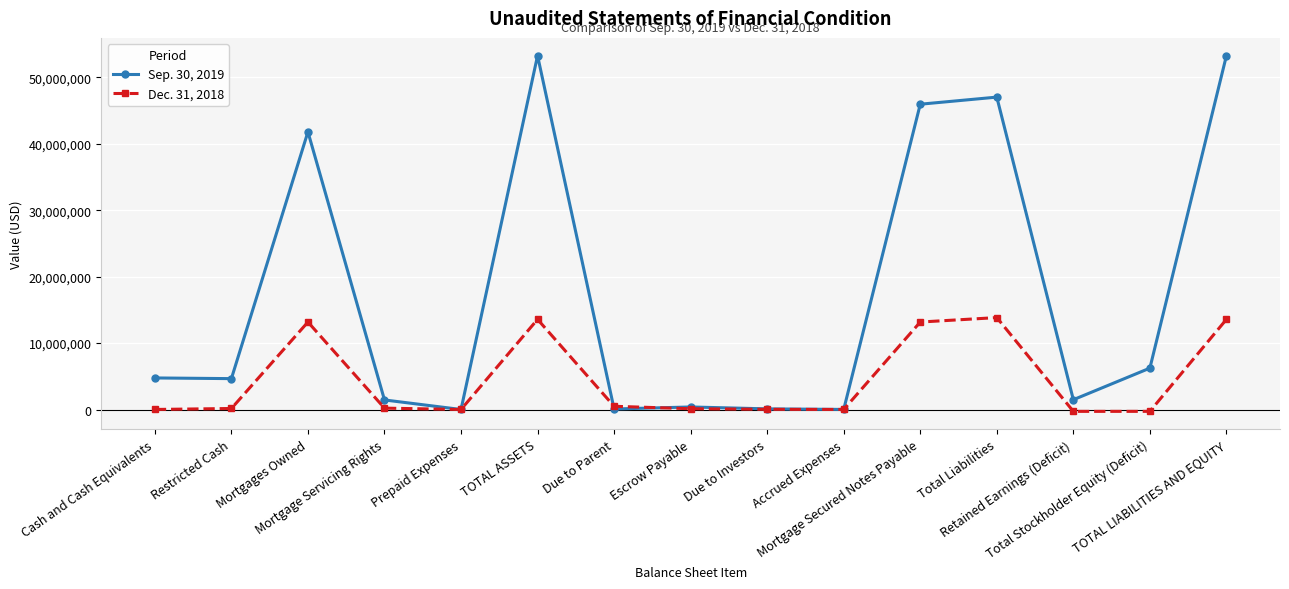

How many lines are shown in the chart?

2